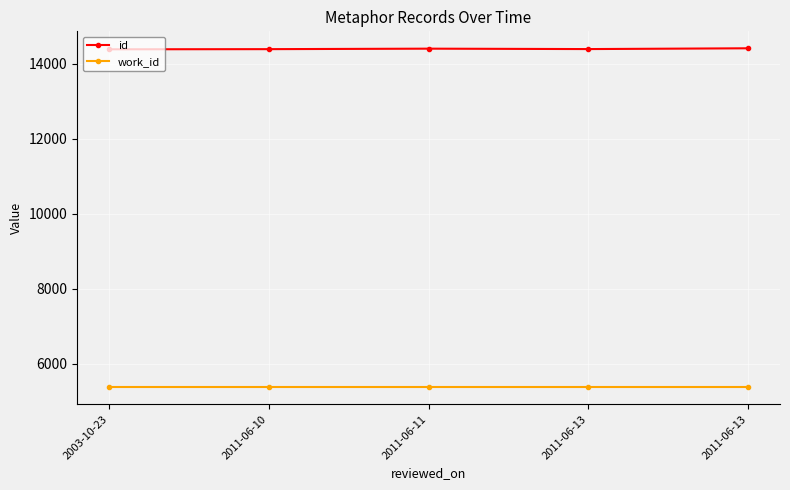

Which series has the largest total across all categories?

id